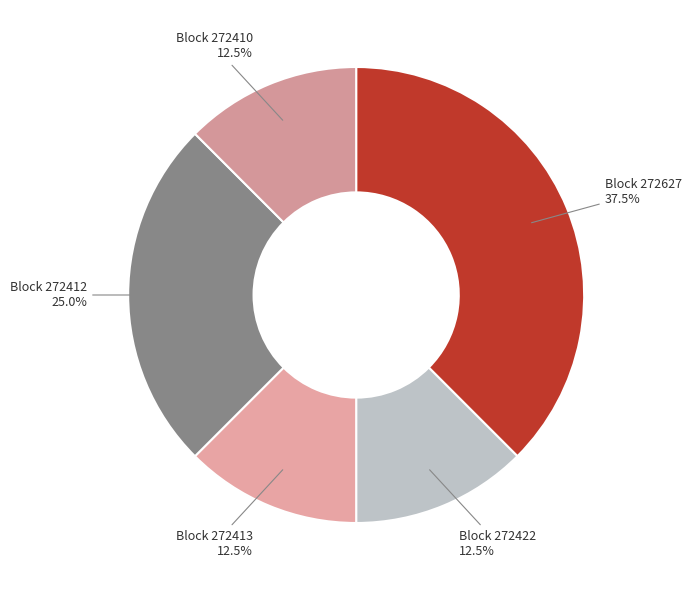

Rank the categories by value from highest to lowest.

272627, 272412, 272422, 272413, 272410